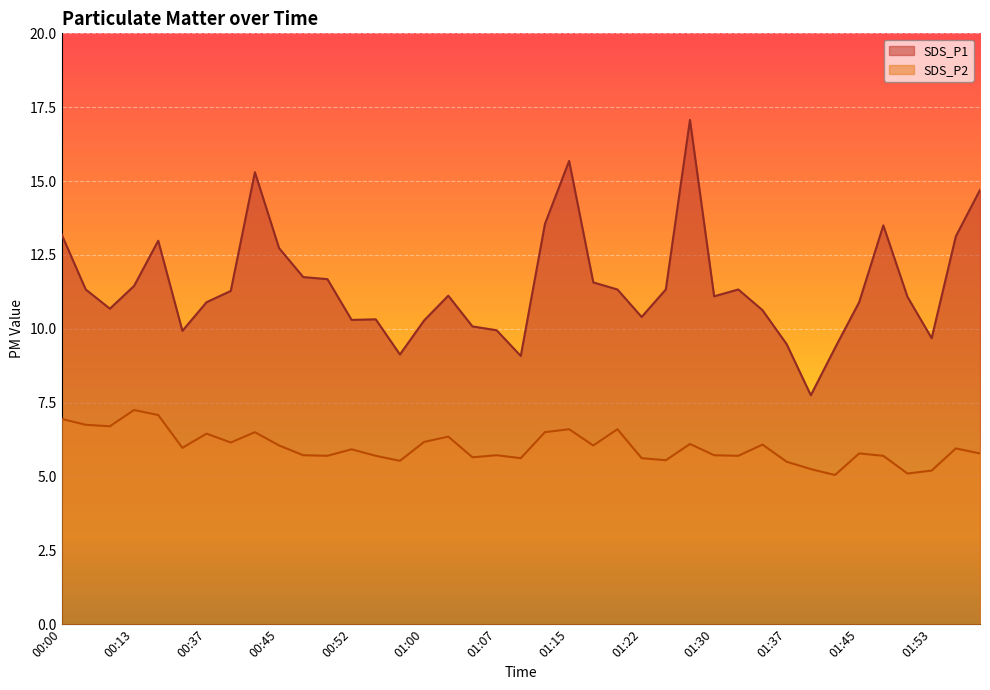

What is the sum of all SDS_P2 values?

233.8